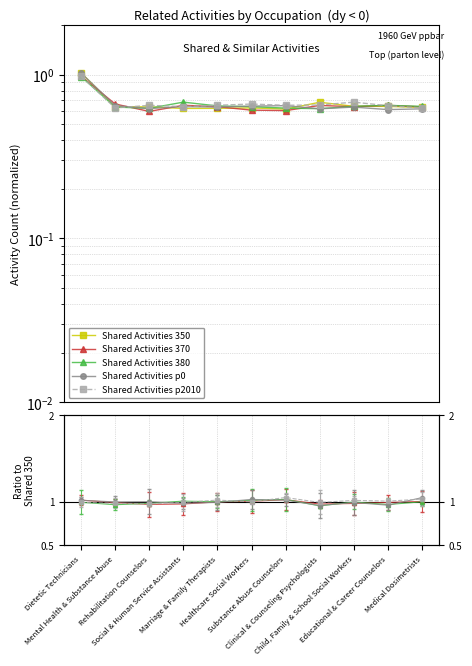

What is the total value across all series at Rehabilitation Counselors?

3.1